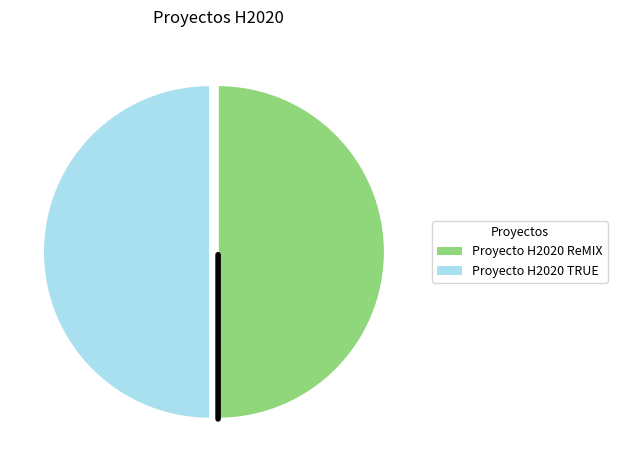

Is it true that Proyecto H2020 TRUE is 50% of the pie?

True